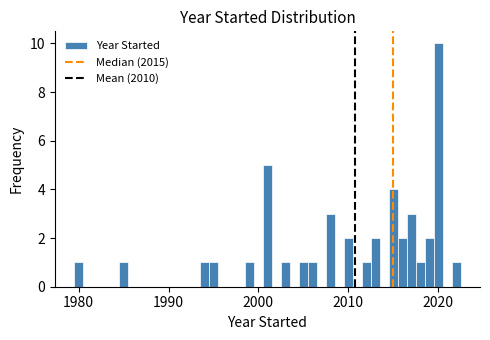

Read against the x-axis, roughly where is the centre of the tallest bar?

2020